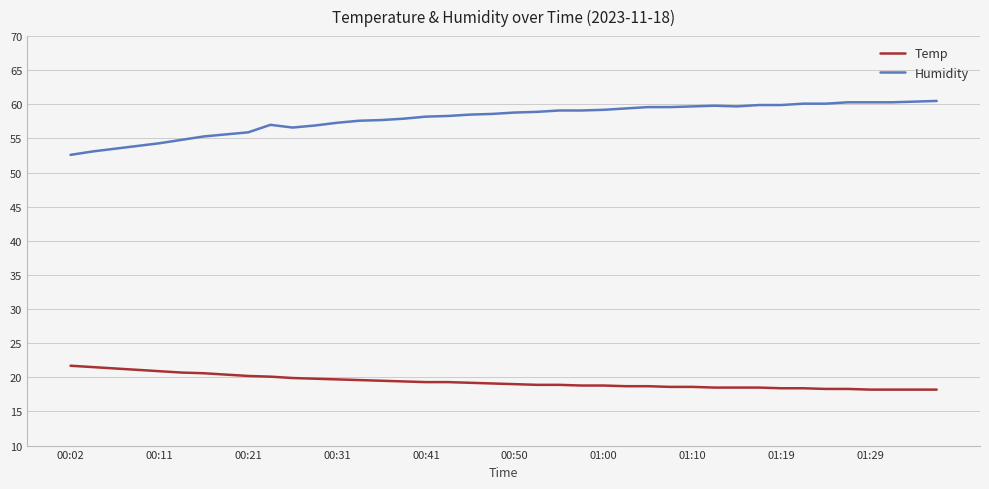

True or false: Temp and Humidity intersect in this chart.

False